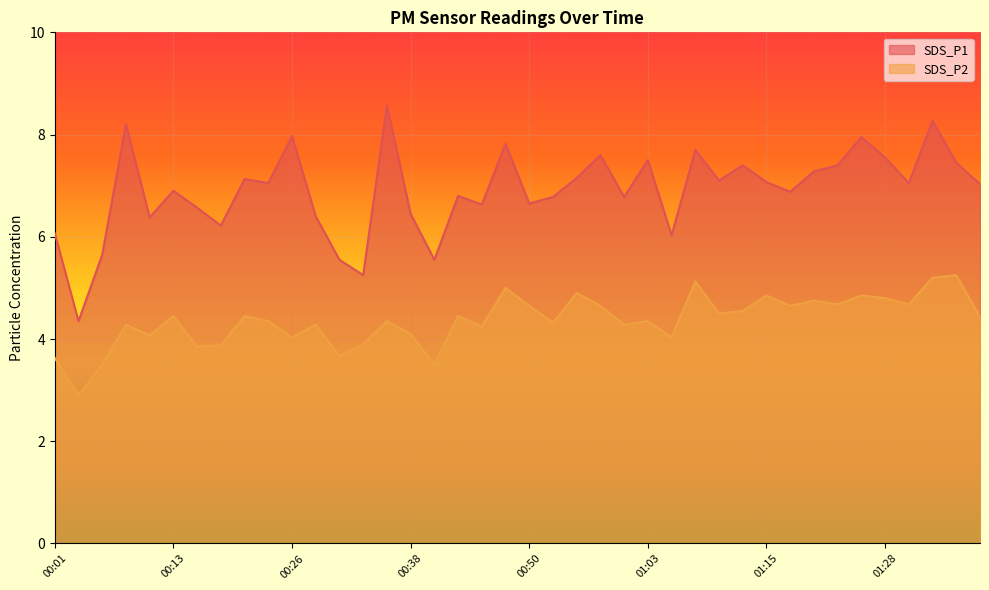

What is the approximate value of SDS_P1 at 01:00?

6.8